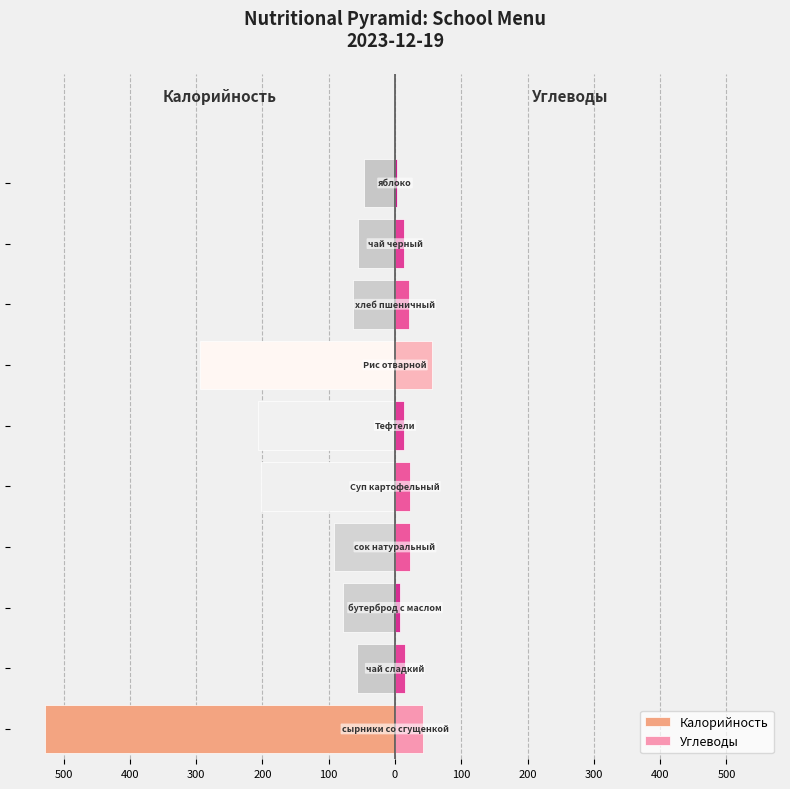

Which series has the widest spread of values?

Калорийность